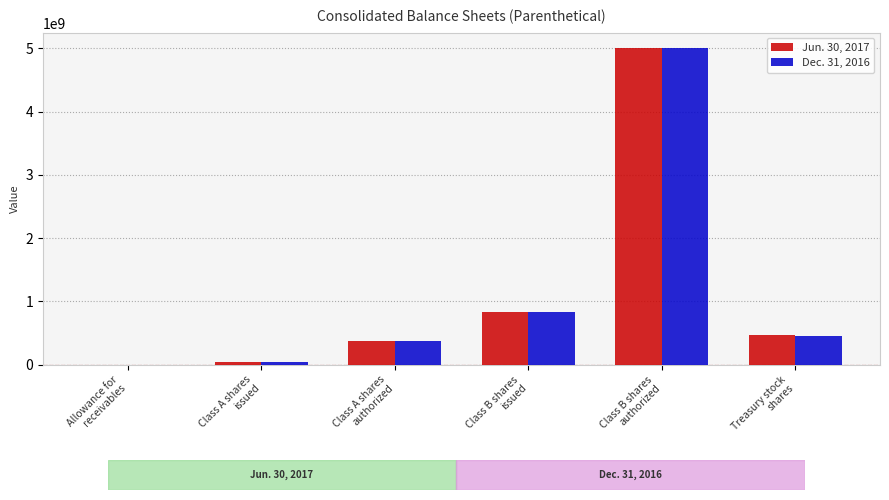

What is the greatest value displayed?

5000000000